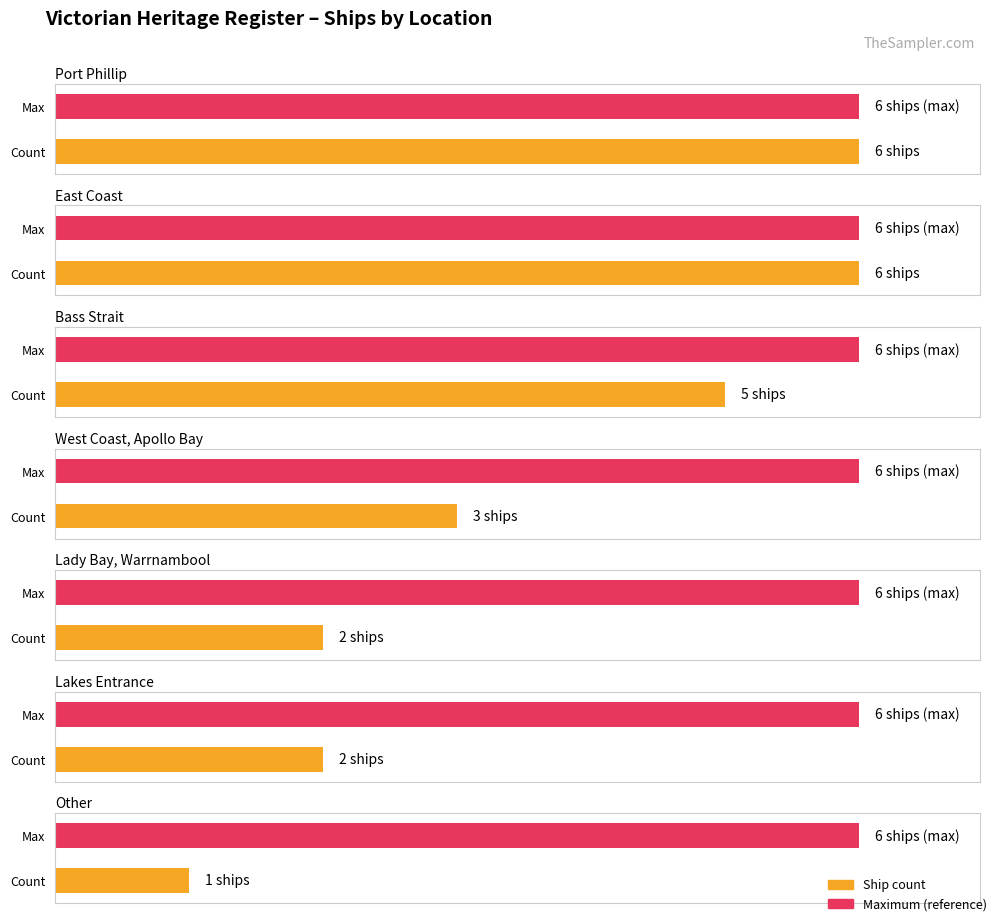

Count the number of values greater than 3.

3